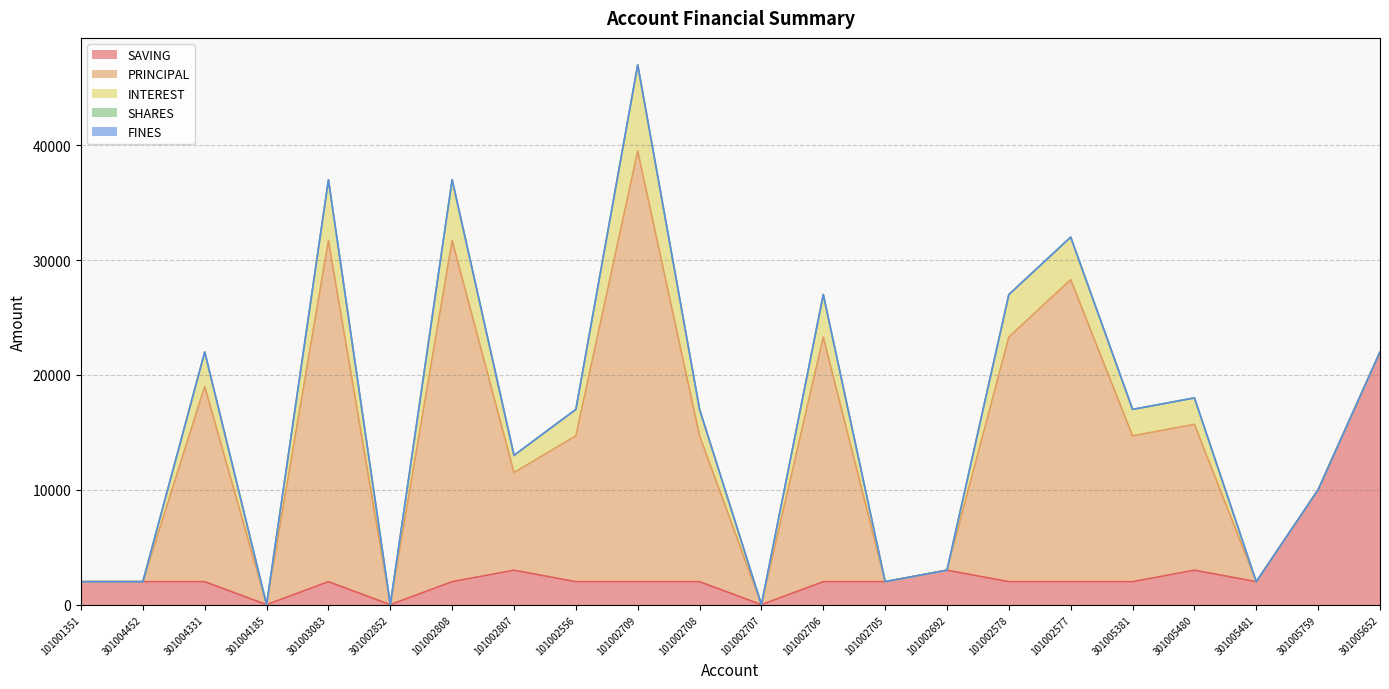

Reading left to right, what are all the values shown in this chart?

SAVING: 2000	2000	2000	0	2000	0	2000	3000	2000	2000	2000	0	2000	2000	3000	2000	2000	2000	3000	2000	10000	22000
PRINCIPAL: 0	0	17000	0	29700	0	29700	8500	12700	37500	12700	0	21300	0	0	21300	26300	12700	12700	0	0	0
INTEREST: 0	0	3000	0	5300	0	5300	1500	2300	7500	2300	0	3700	0	0	3700	3700	2300	2300	0	0	0
SHARES: 0	0	0	0	0	0	0	0	0	0	0	0	0	0	0	0	0	0	0	0	0	0
FINES: 0	0	0	0	0	0	0	0	0	0	0	0	0	0	0	0	0	0	0	0	0	0